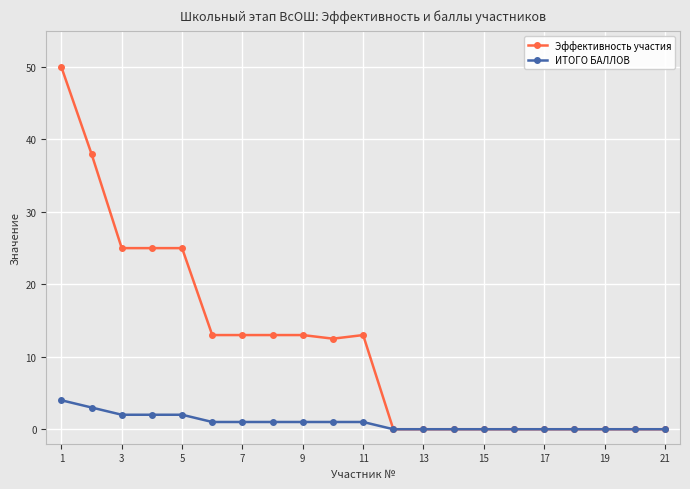

What is the value of the ИТОГО БАЛЛОВ point at the 2nd from the left?

3.0